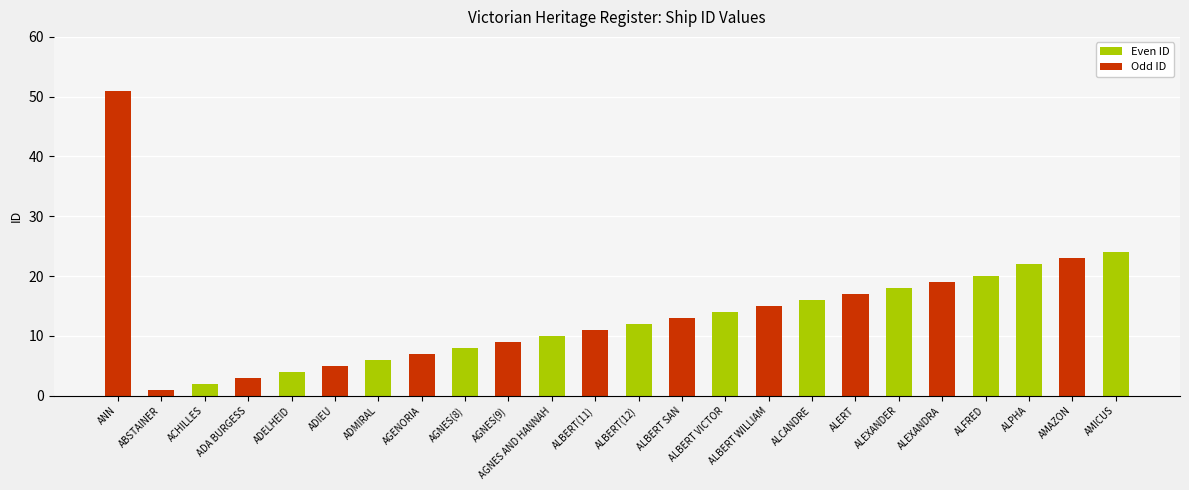

Are the bars grouped side by side (vs. stacked)?

No